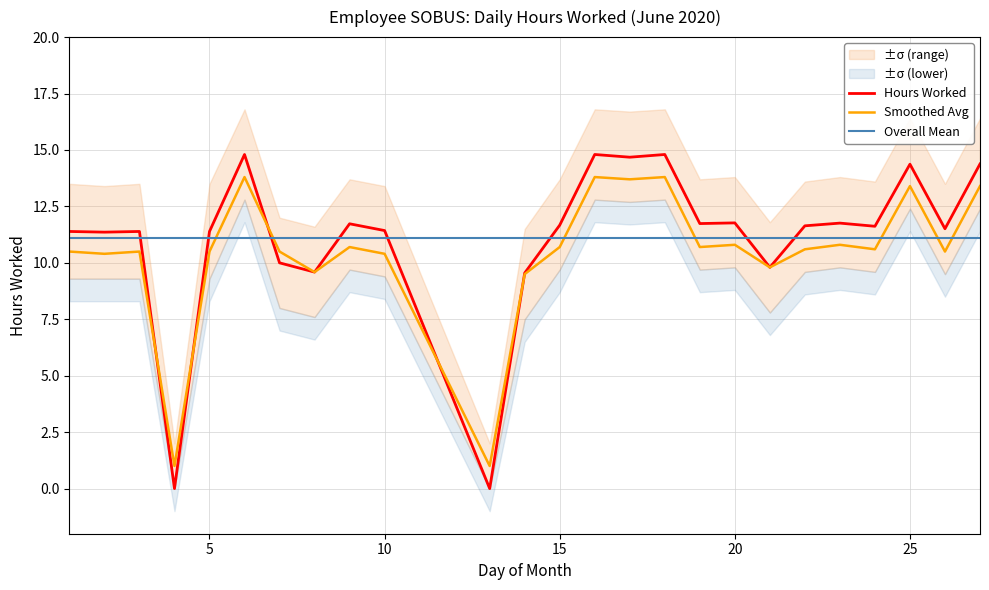

The value of Smoothed Avg at 5 is 10.5. True or false?

True